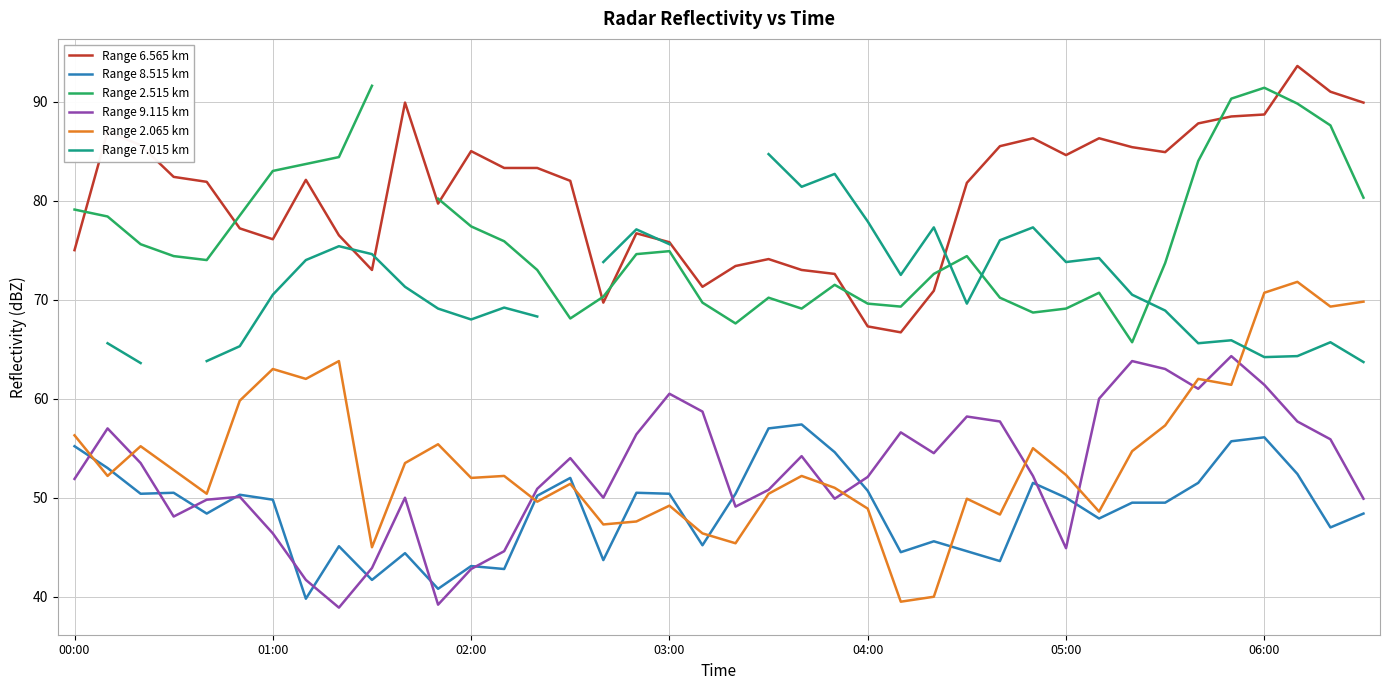

What is the sum of all Range 6.565 km values?

3225.8